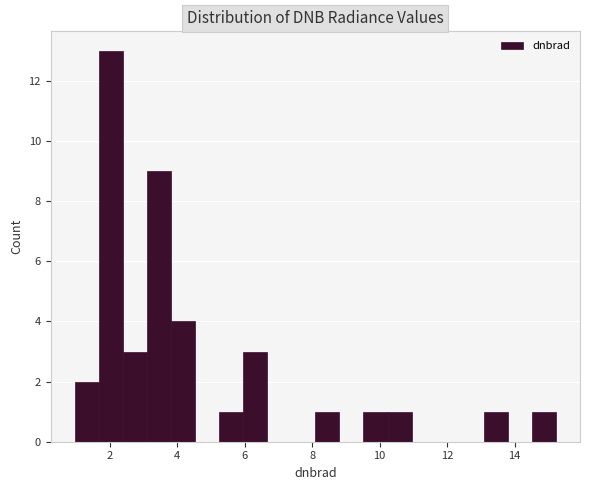

Around what value on the x-axis is the tallest bar? Give the approximate position of its centre, as read against the axis.

2.0